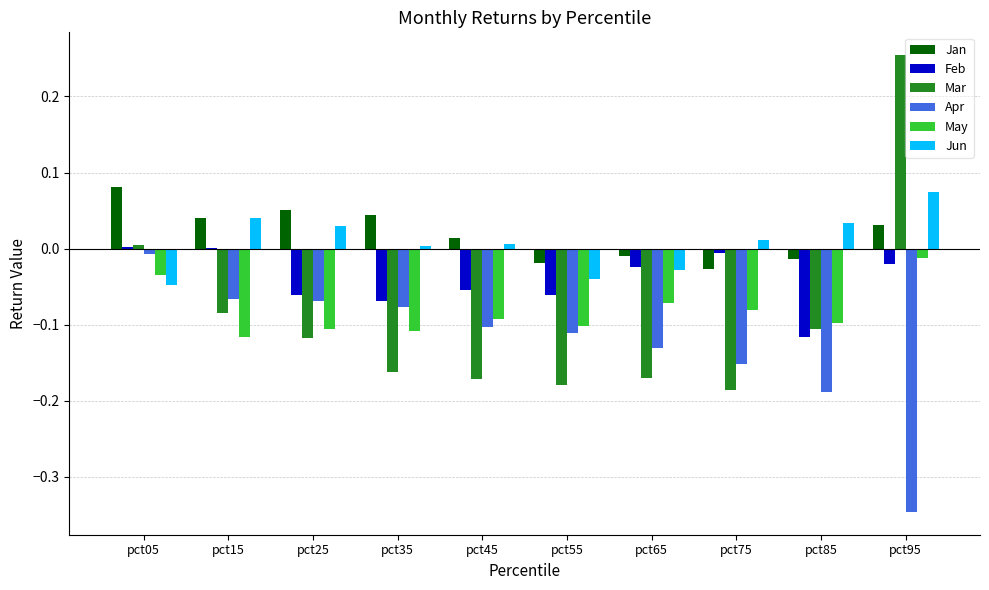

Which series changed the most between pct75 and pct95?

Mar